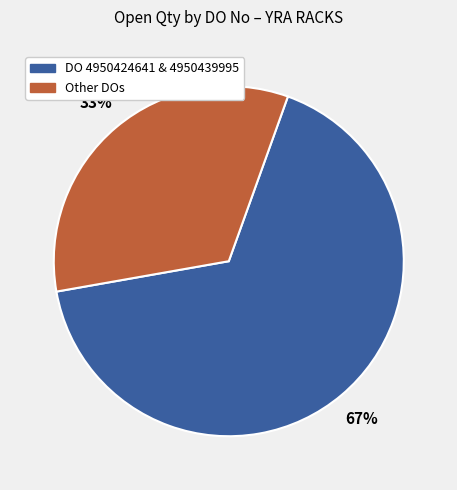

To the nearest percent, what is the average slice percentage?

50%